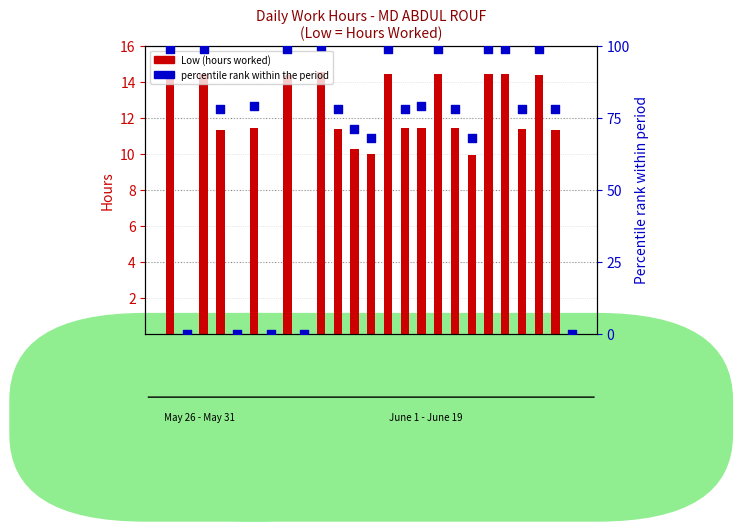

What are all the series names shown in the legend?

Low (hours worked), percentile rank within the period